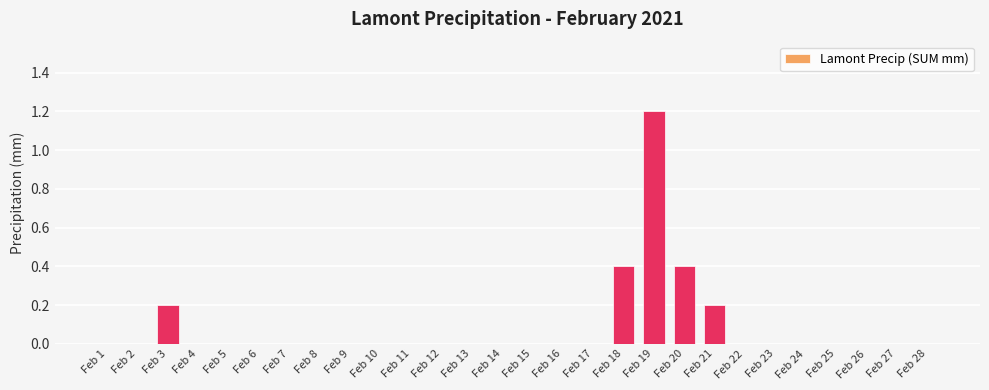

The chart shows a value of 0.6 at Feb 4. True or false?

False